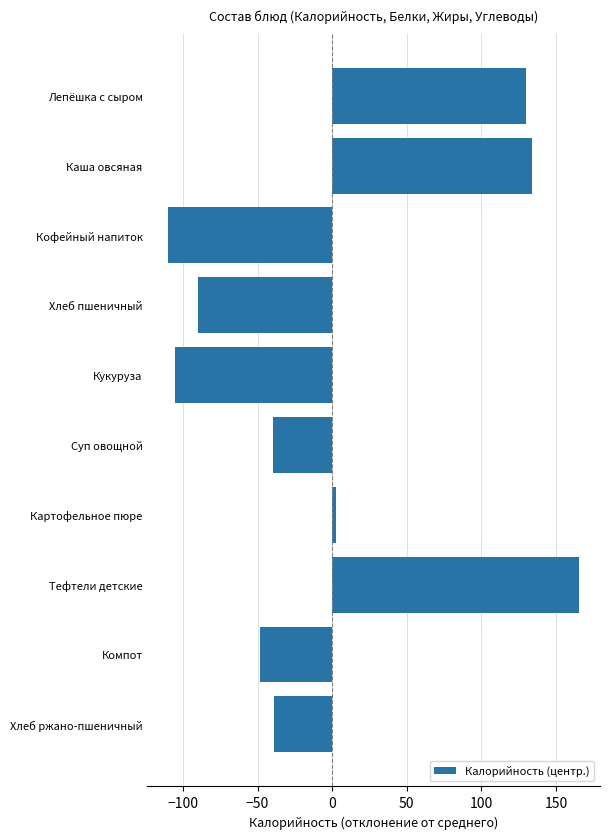

At which category does the chart reach its peak across all series?

Тефтели детские